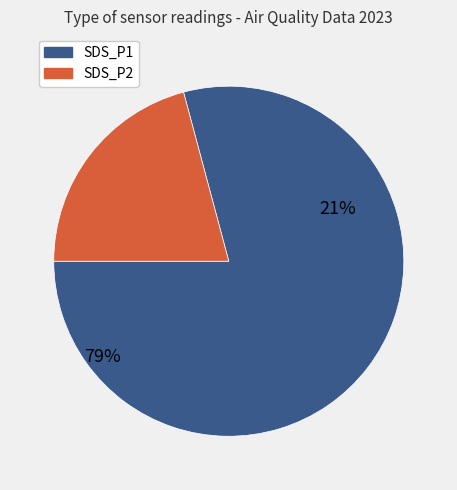

What is the largest slice in the pie chart?

SDS_P1